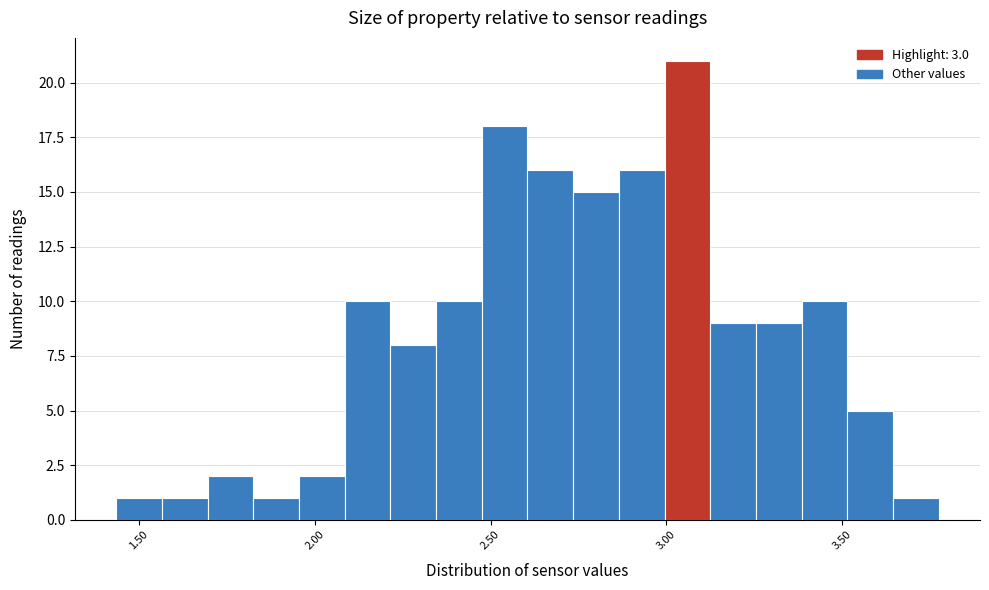

Read against the x-axis, roughly where is the centre of the tallest bar?

3.05